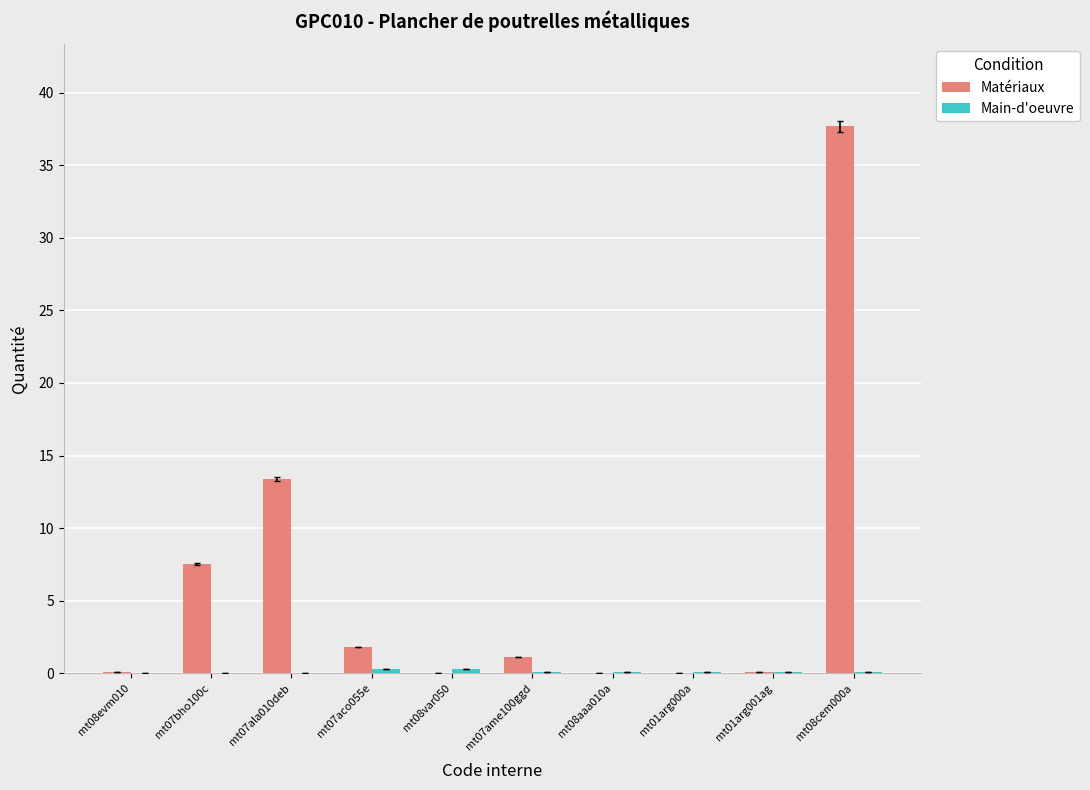

Are the bars grouped side by side (vs. stacked)?

Yes